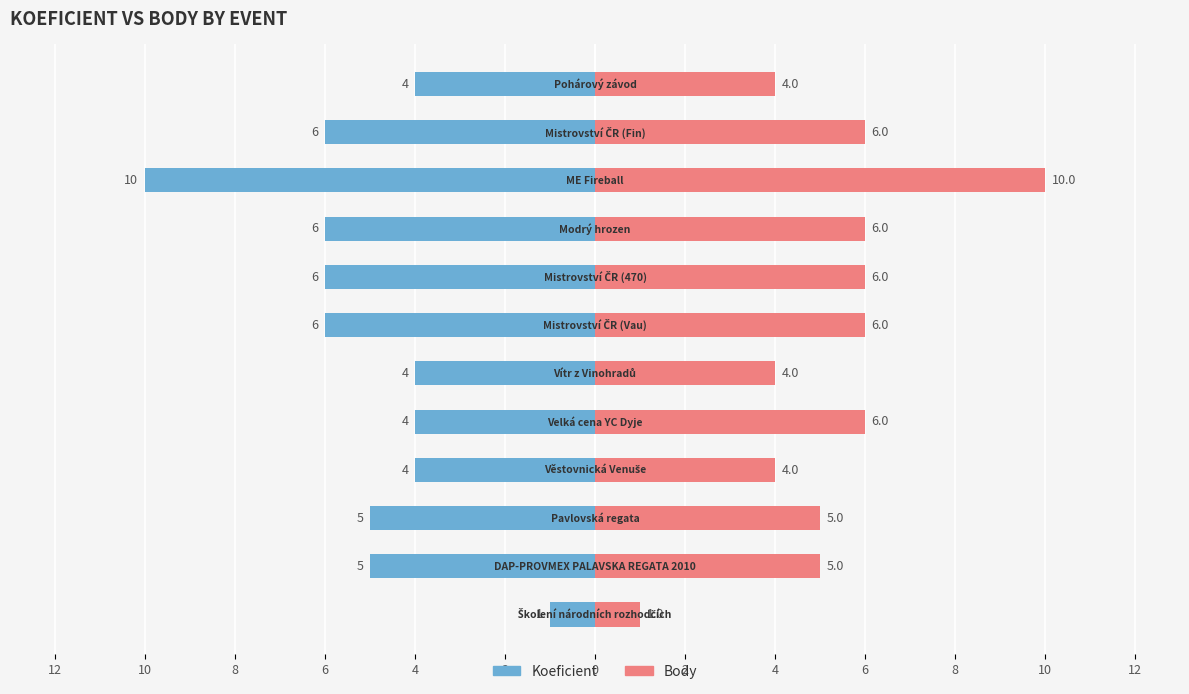

What is the difference between the maximum and minimum values in the Body series?

9